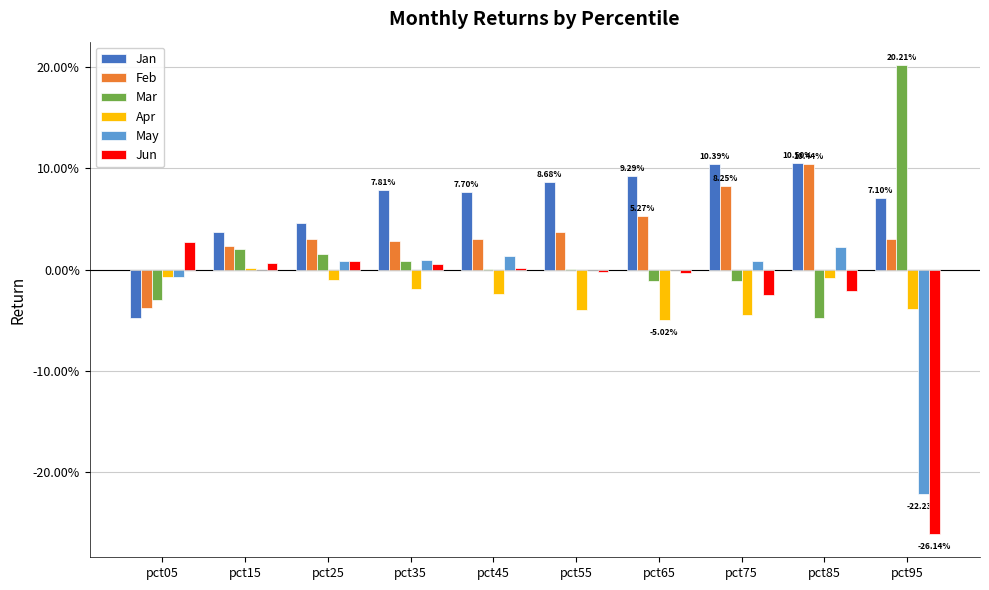

Are the bars grouped side by side (vs. stacked)?

Yes